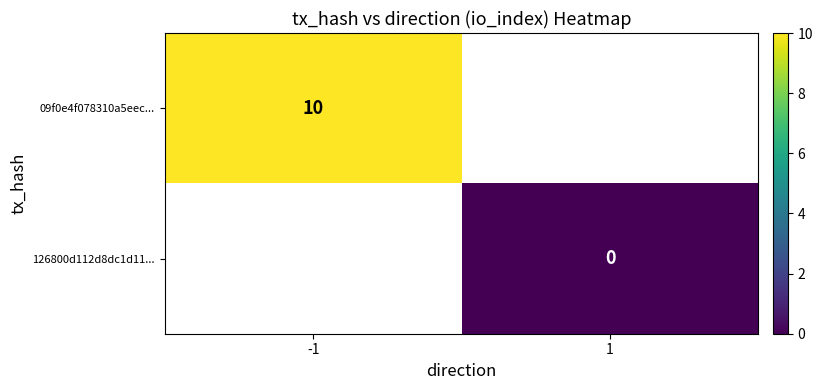

At which label does 126800d112d8dc1d11... reach its minimum?

-1